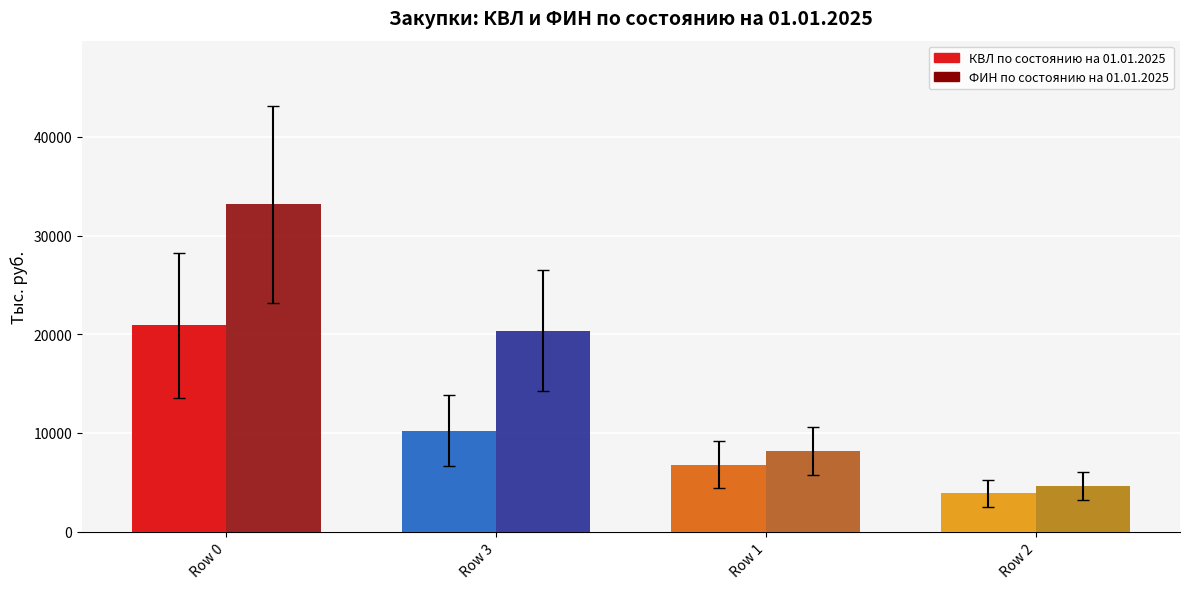

True or false: ФИН по состоянию на 01.01.2025 has a value of 7663.9 at Row 2.

False